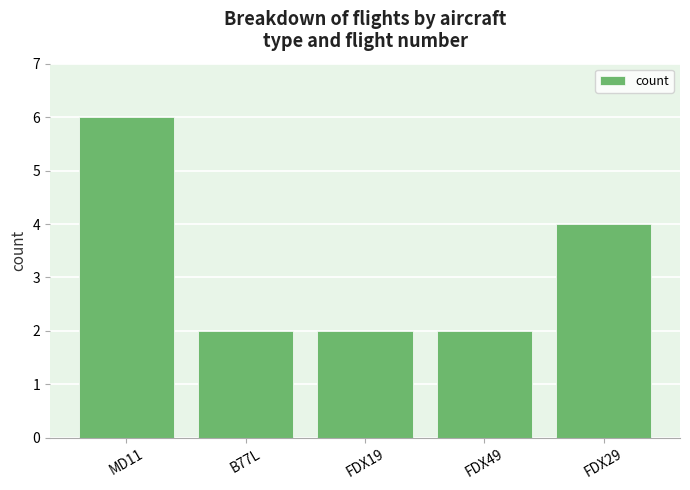

True or false: the data shows 2 at FDX49.

True